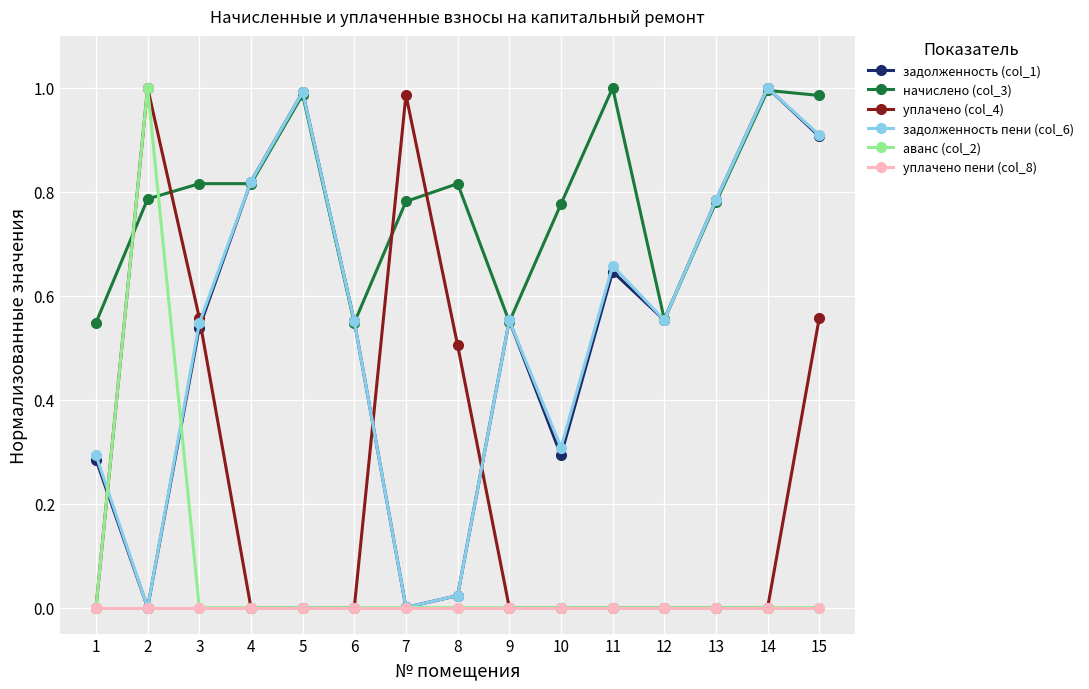

Is the value of уплачено пени (col_8) at 3 greater than the value of задолженность (col_1) at 15?

No